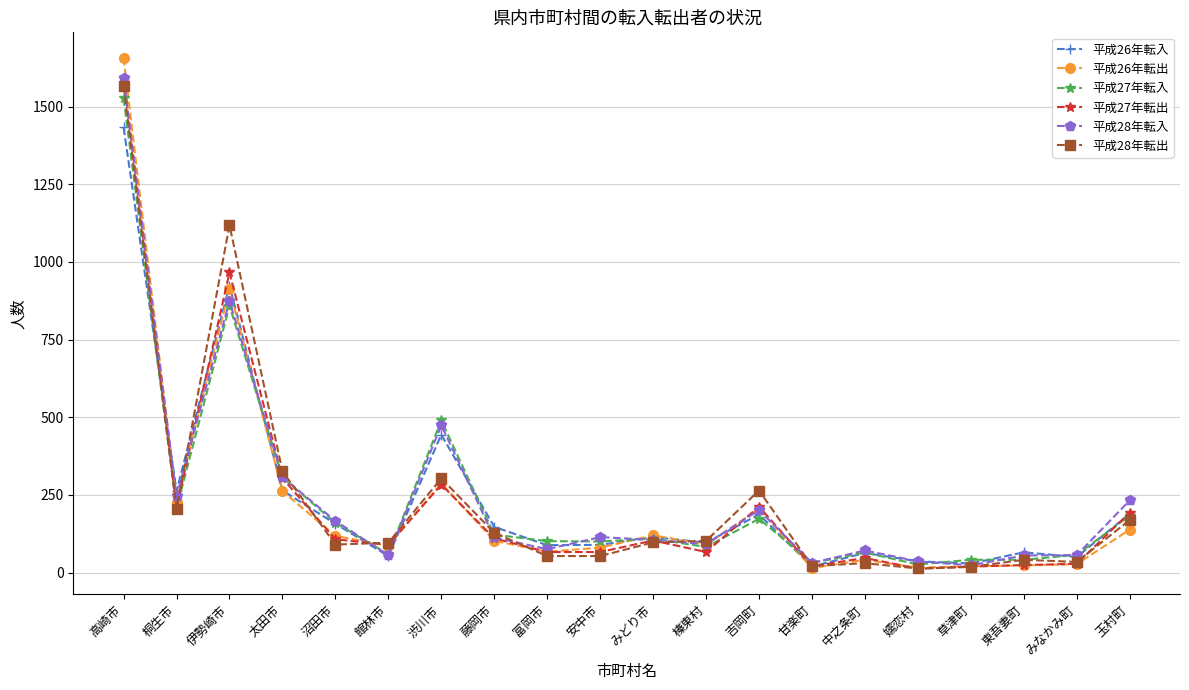

What is the label of the 6th point from the right?

中之条町